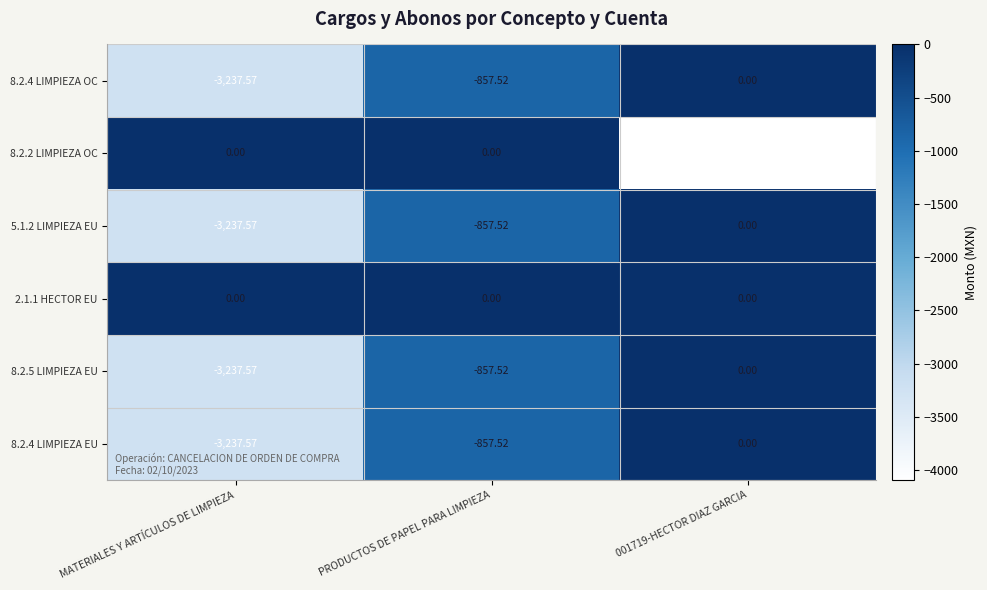

How many distinct data groups are displayed?

6